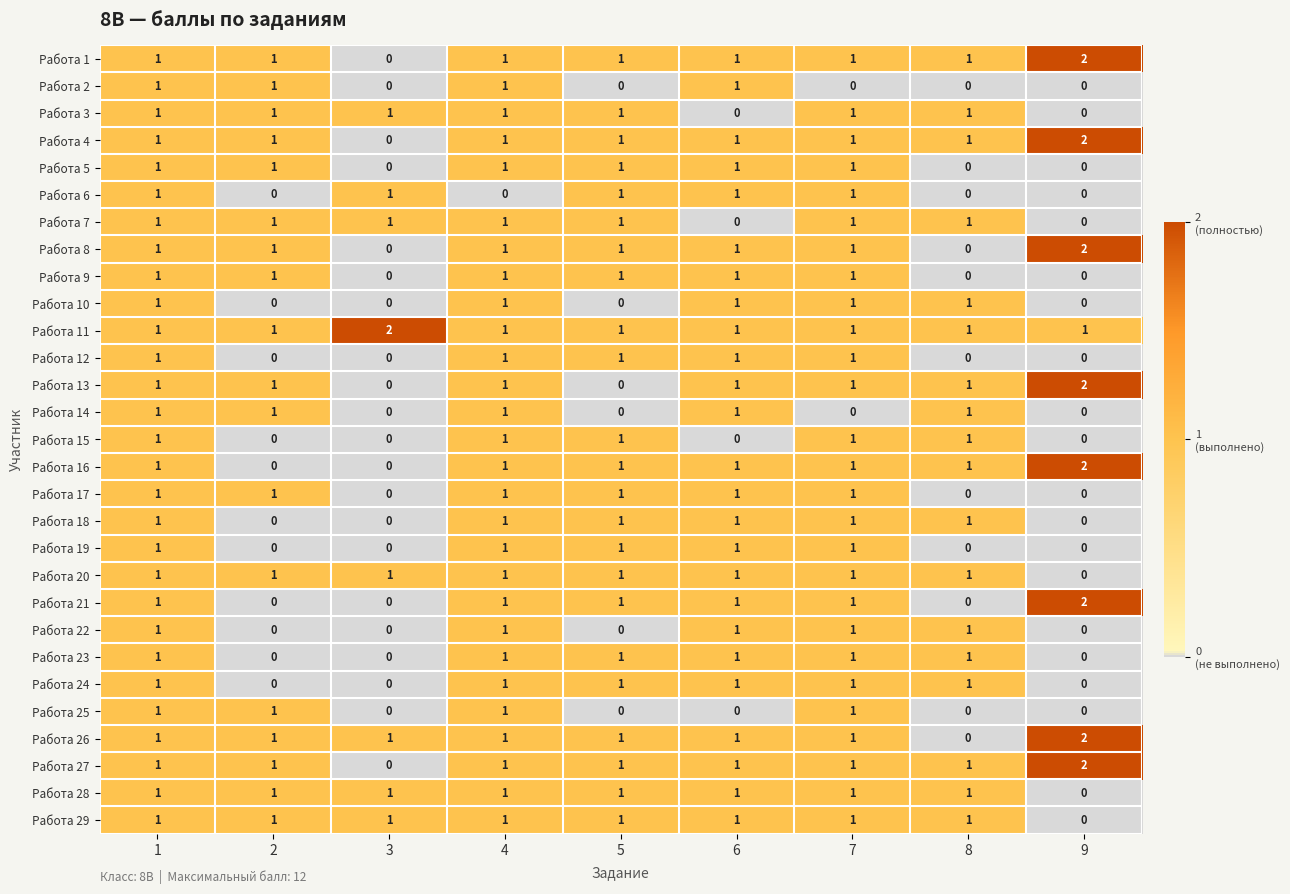

What is the total value across all series at 4?

28